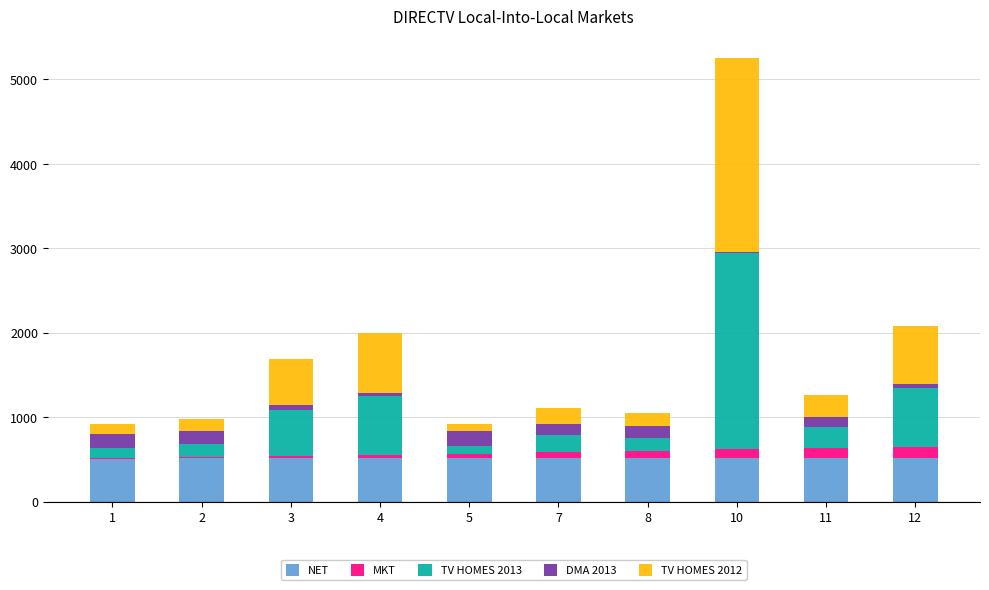

At which category is the sum across all series the highest?

10